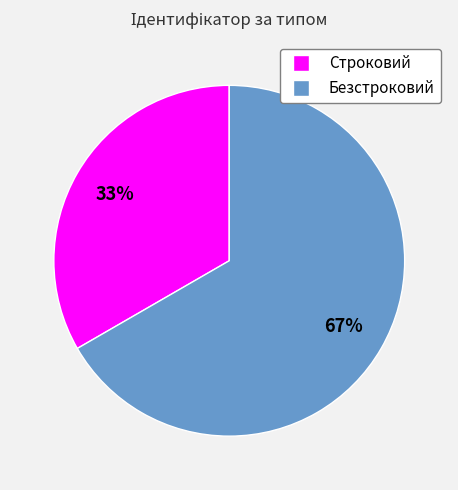

To the nearest percent, what is the combined percentage of Безстроковий and Строковий?

100%